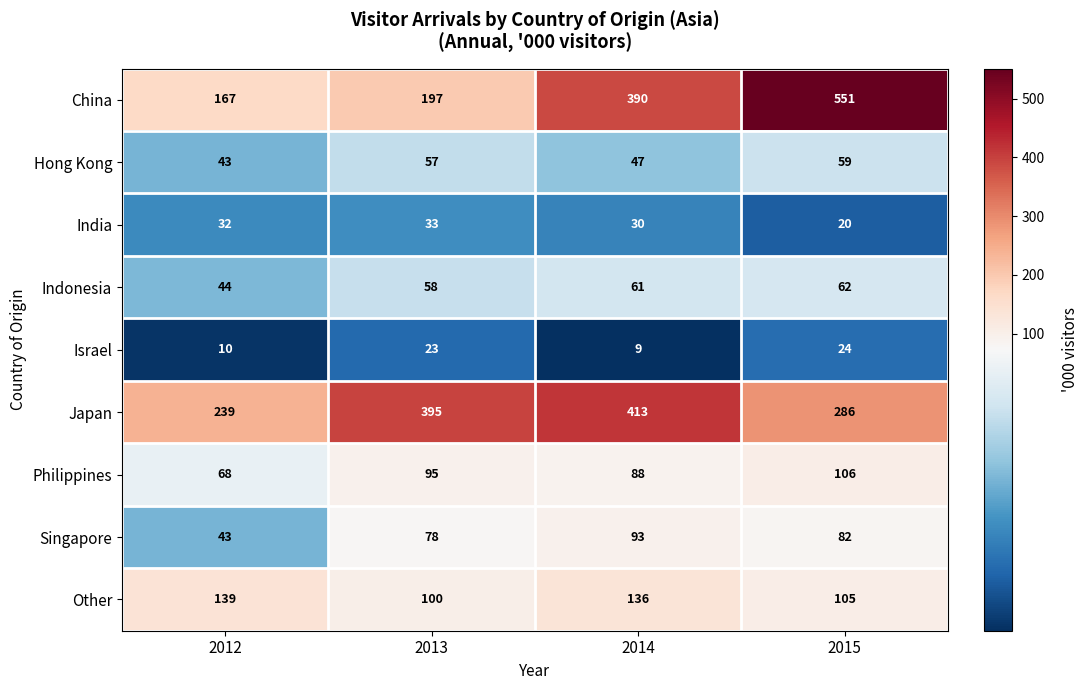

List the series in order of their peak value, lowest first.

Israel, India, Hong Kong, Indonesia, Singapore, Philippines, Other, Japan, China